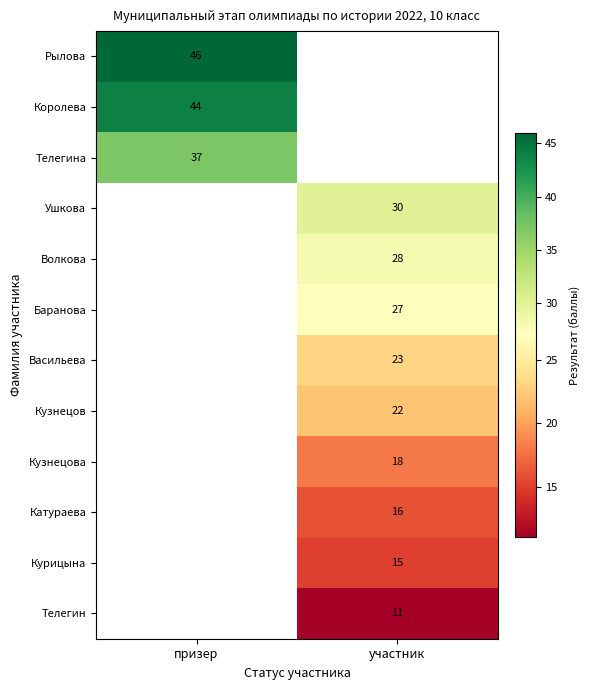

True or false: Телегин has a value of 4 at участник.

False